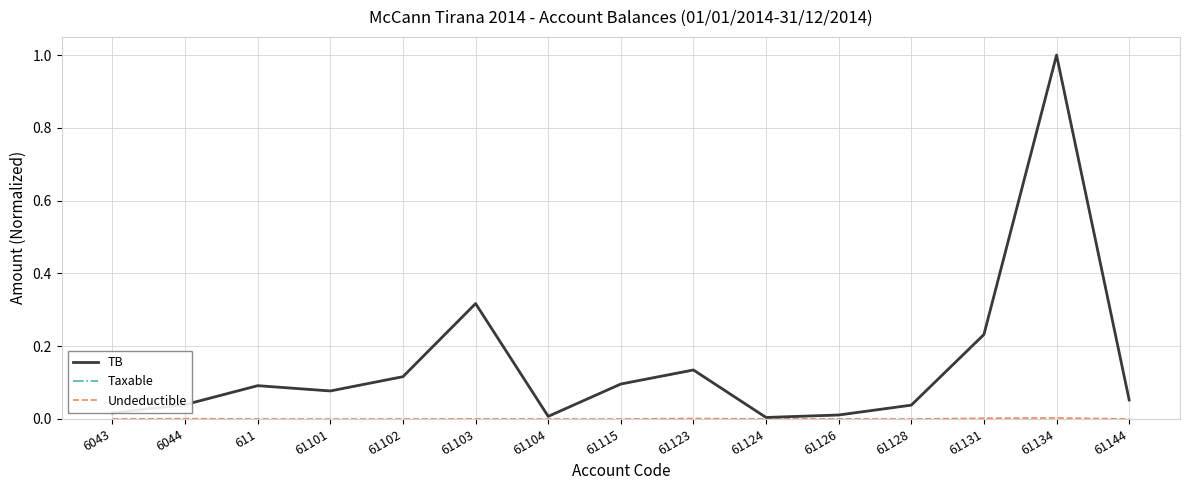

Which series has the widest spread of values?

TB